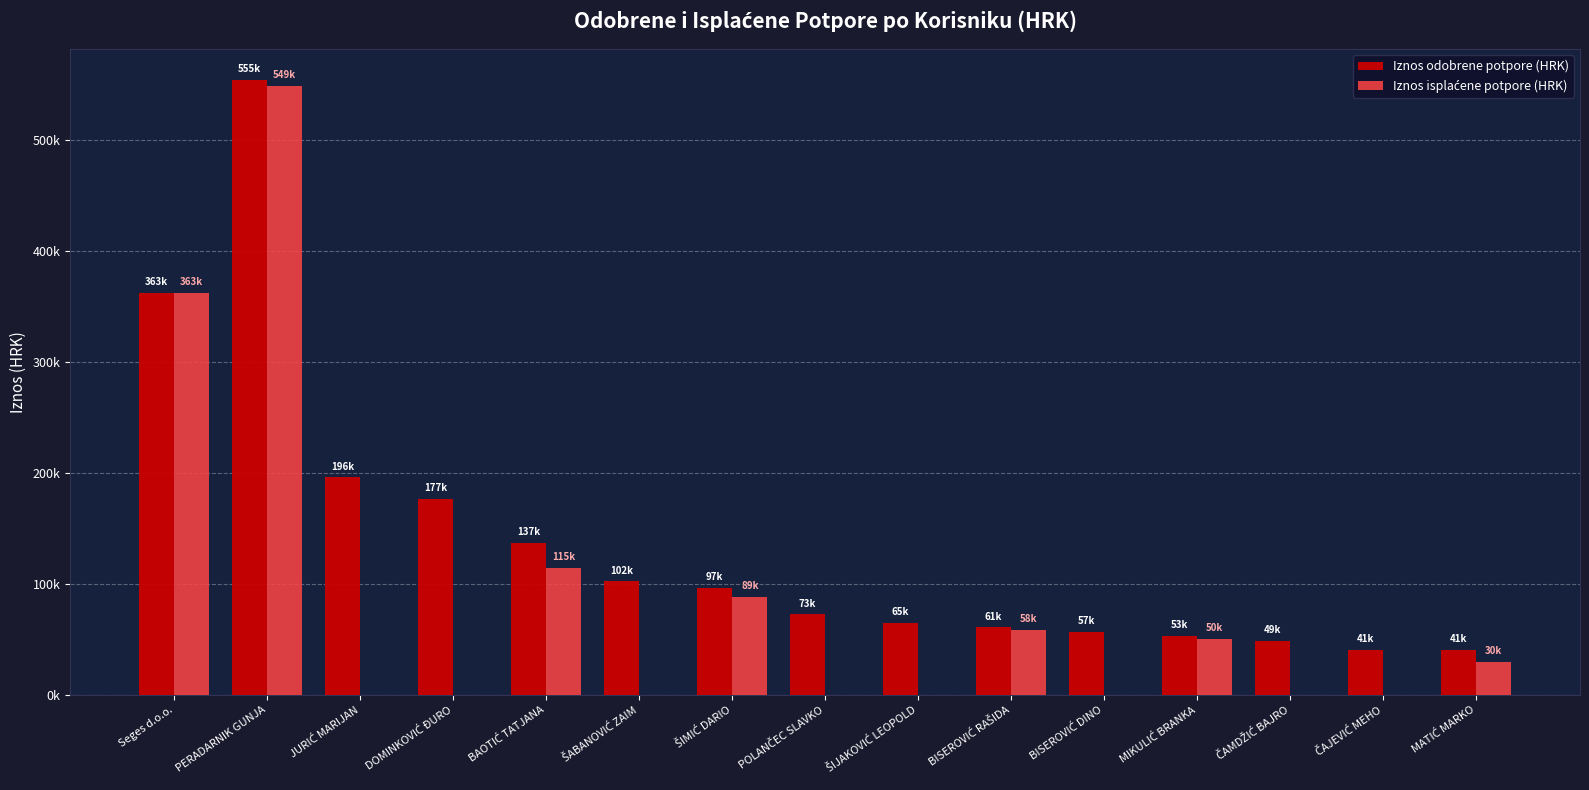

Are the bars grouped side by side (vs. stacked)?

Yes